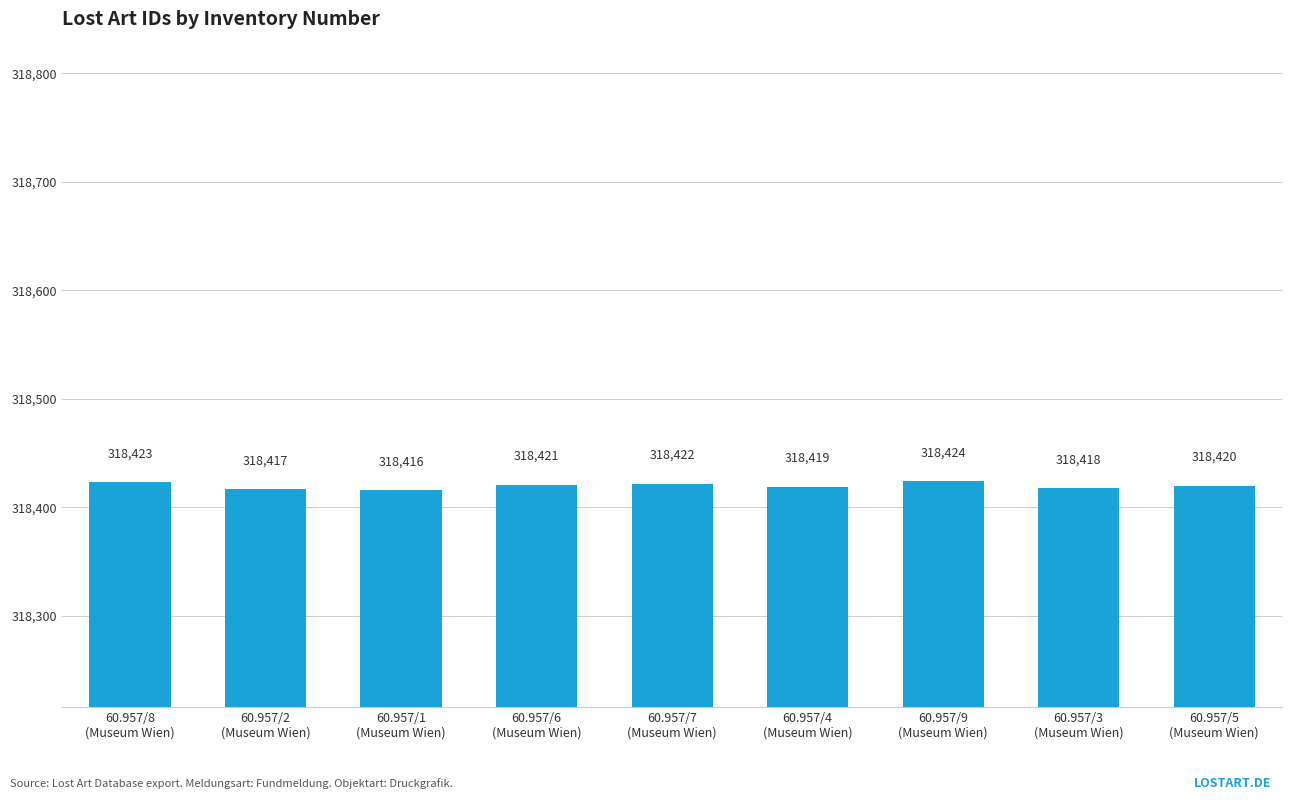

List the labels in order of value, smallest first.

60.957/1
(Museum Wien), 60.957/2
(Museum Wien), 60.957/3
(Museum Wien), 60.957/4
(Museum Wien), 60.957/5
(Museum Wien), 60.957/6
(Museum Wien), 60.957/7
(Museum Wien), 60.957/8
(Museum Wien), 60.957/9
(Museum Wien)